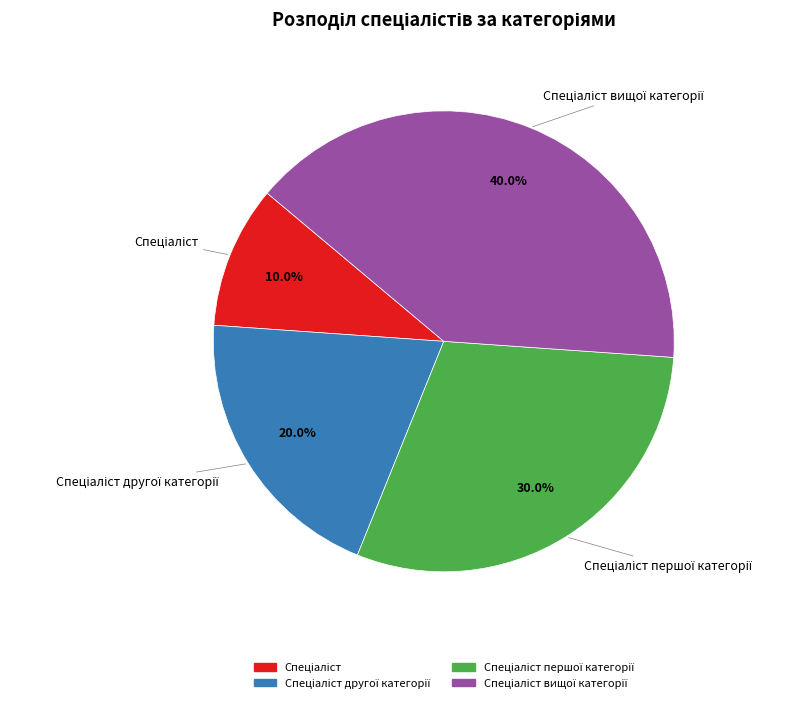

Does any single category account for the majority?

No